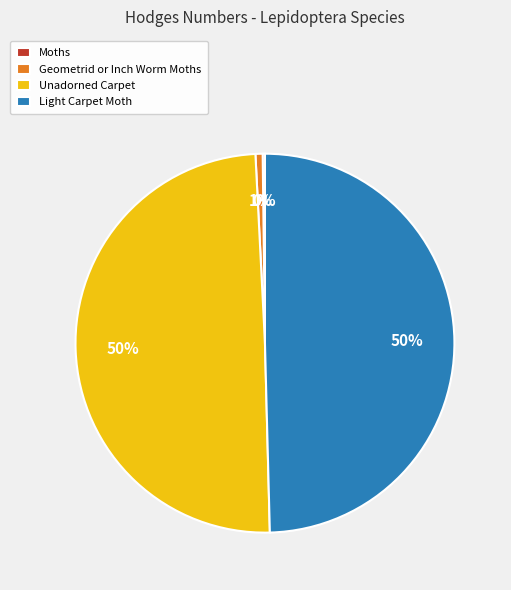

Do Light Carpet Moth and Unadorned Carpet together represent more than half of the pie?

Yes